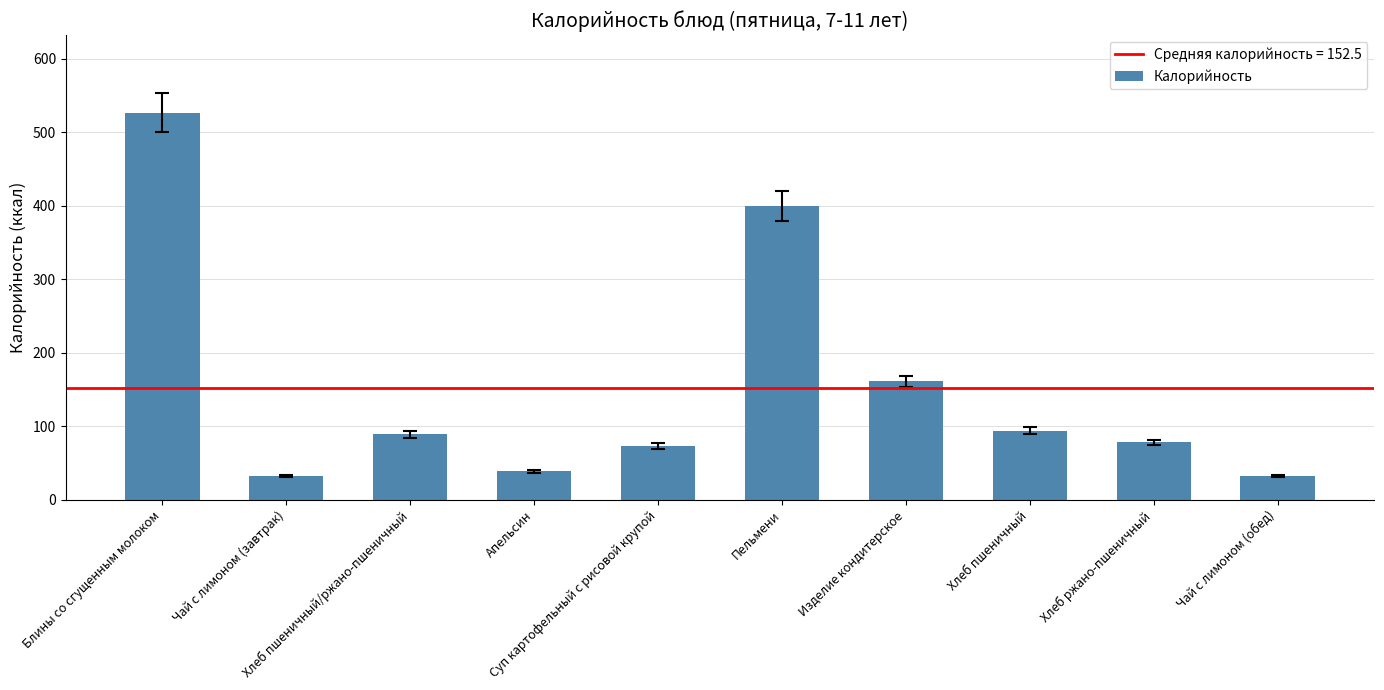

What is the greatest value displayed?

527